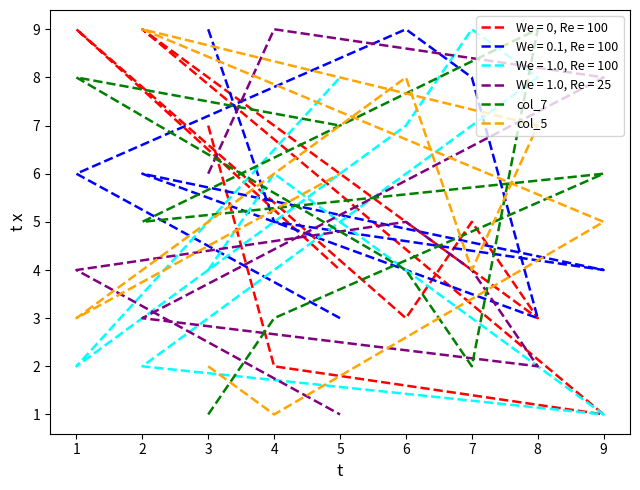

True or false: col_7 has a value of 4 at 6.

True